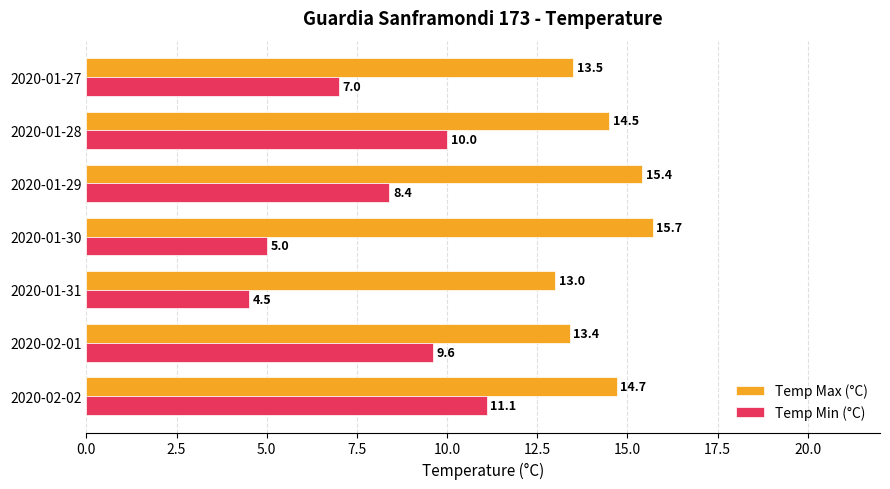

How many data points in Temp Min (°C) are above 8?

4